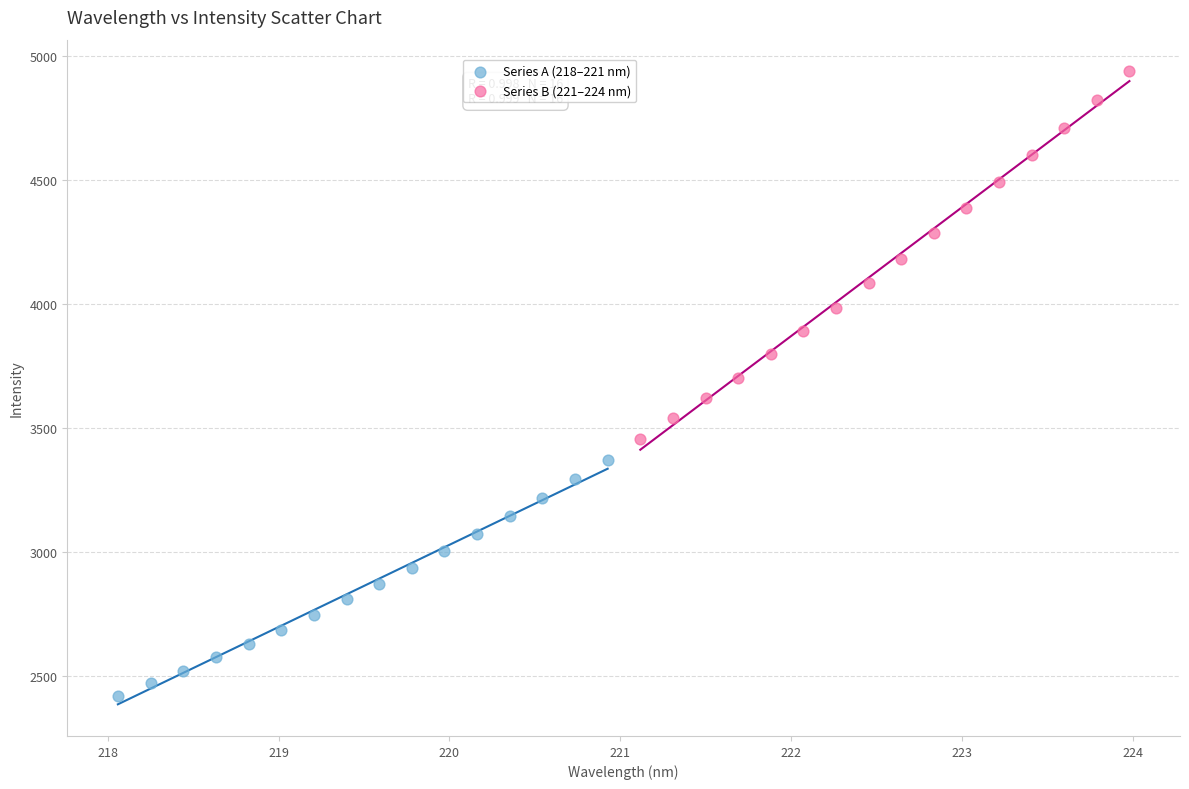

Which series reaches the maximum Y coordinate?

Series B (221–224 nm)